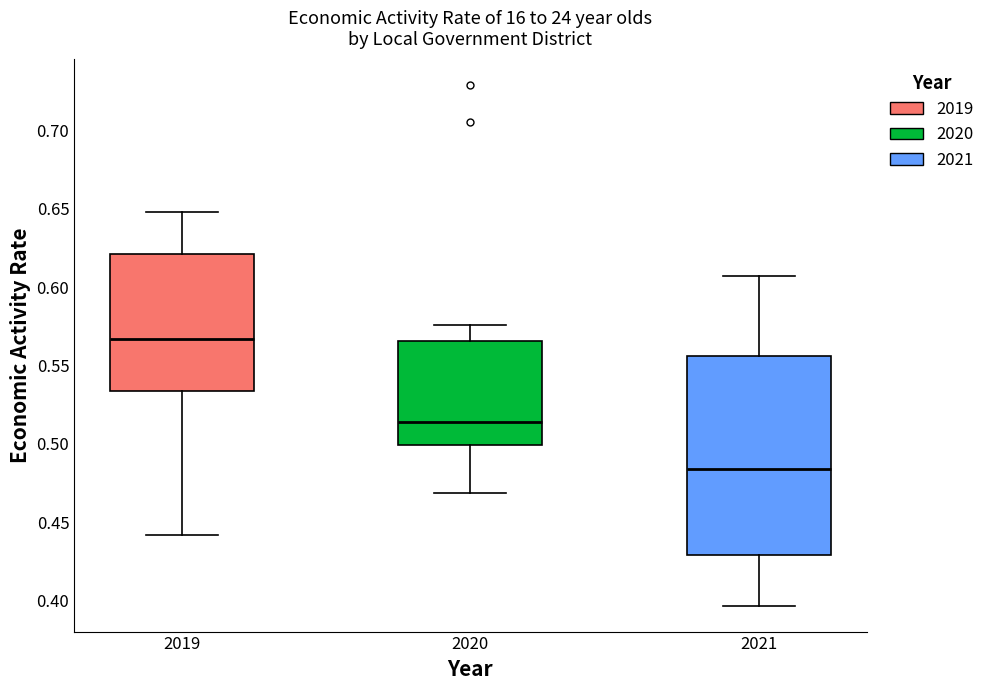

Comparing the boxes themselves (not the whiskers), which one is the tallest?

2021